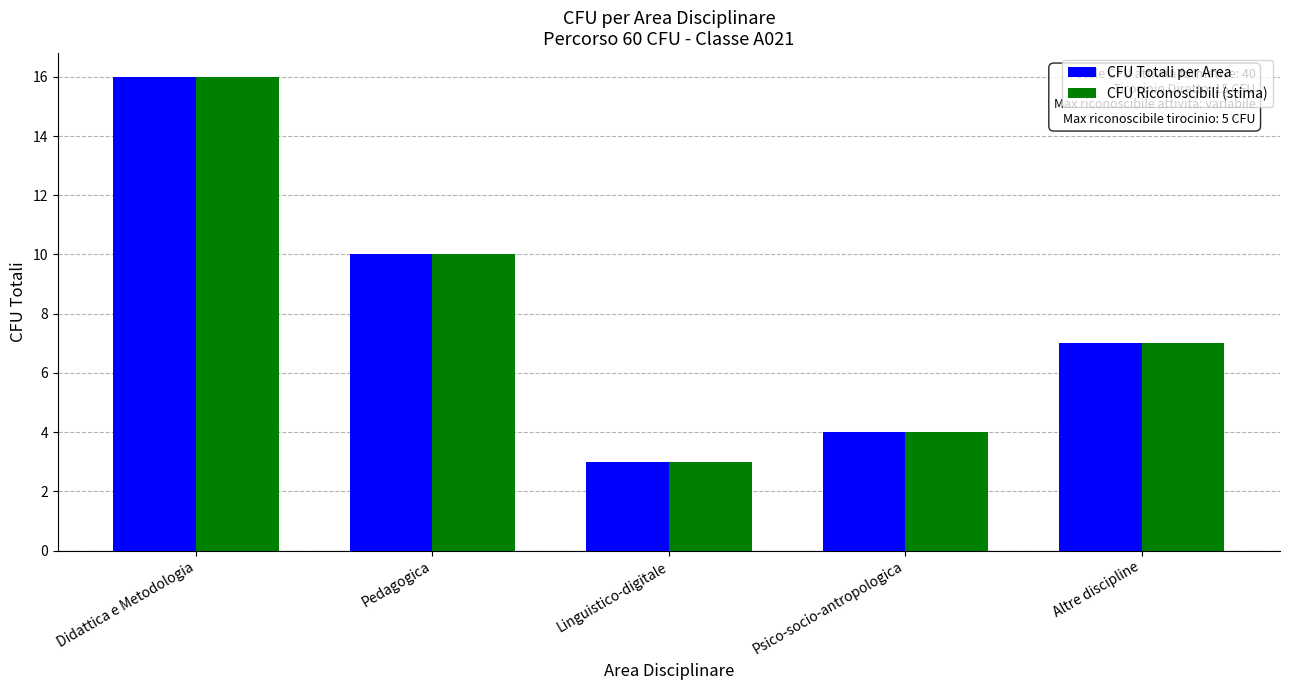

Is it true that CFU Totali per Area equals 3 at Linguistico-digitale?

True